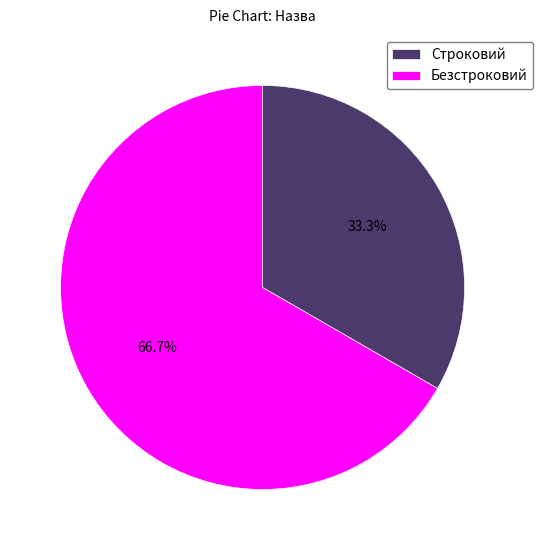

To the nearest percent, what is the difference between the Строковий and Безстроковий slice percentages?

33%